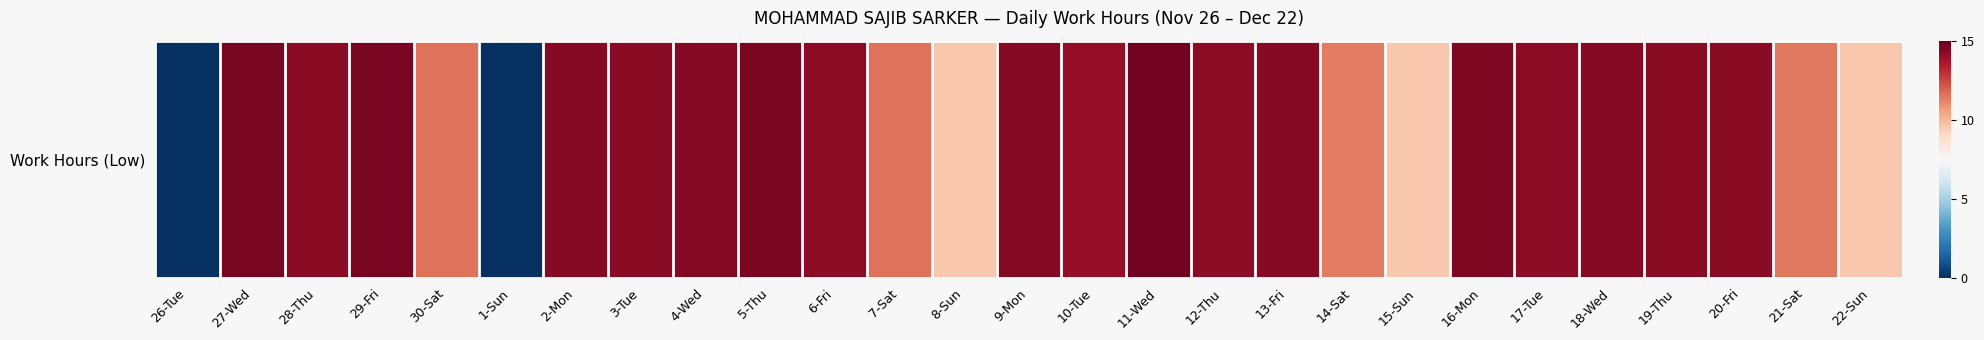

Reading left to right, transcribe all the data shown in this chart.

0.0	14.6	14.2	14.6	11.6	0.0	14.3	14.3	14.4	14.6	14.2	11.6	9.5	14.4	14.1	14.7	14.2	14.3	11.4	9.6	14.5	14.2	14.3	14.3	14.3	11.5	9.5